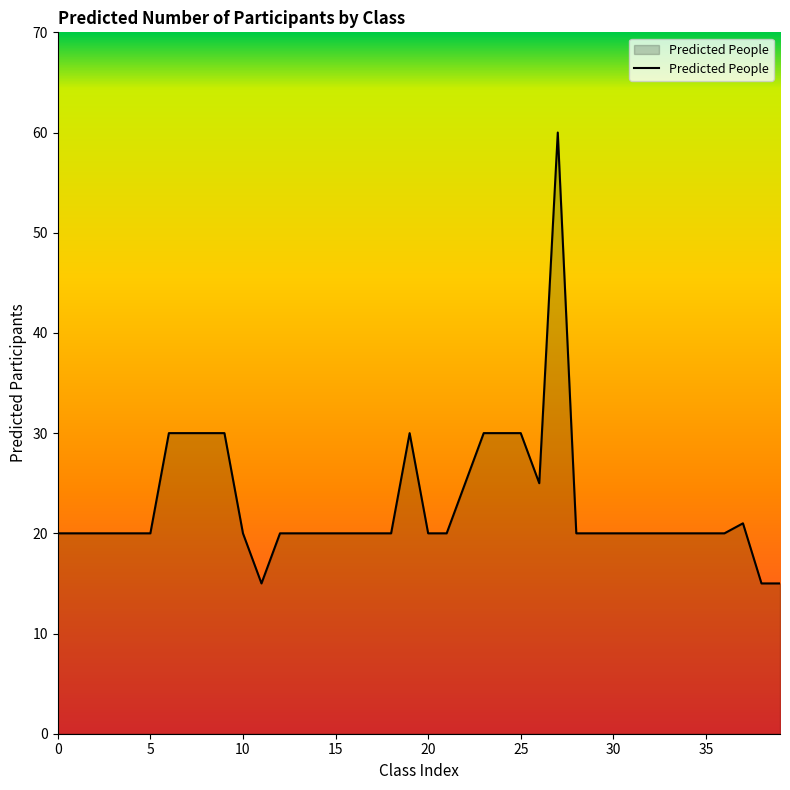

What is the average value?

23